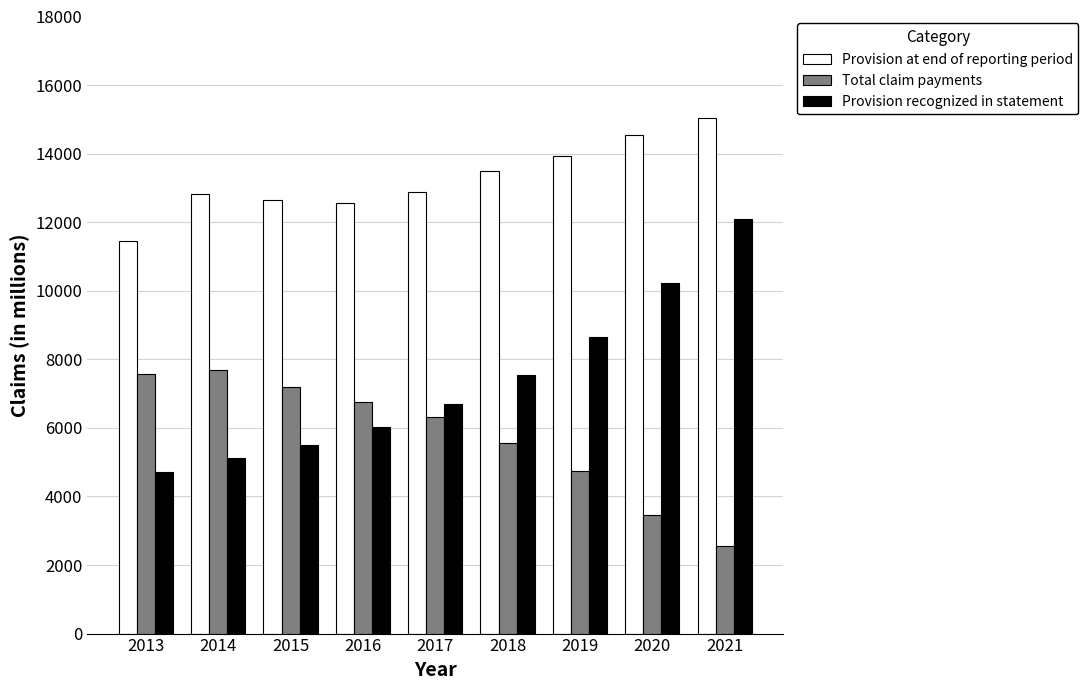

Is it true that Provision recognized in statement equals 10229 at 2020?

True